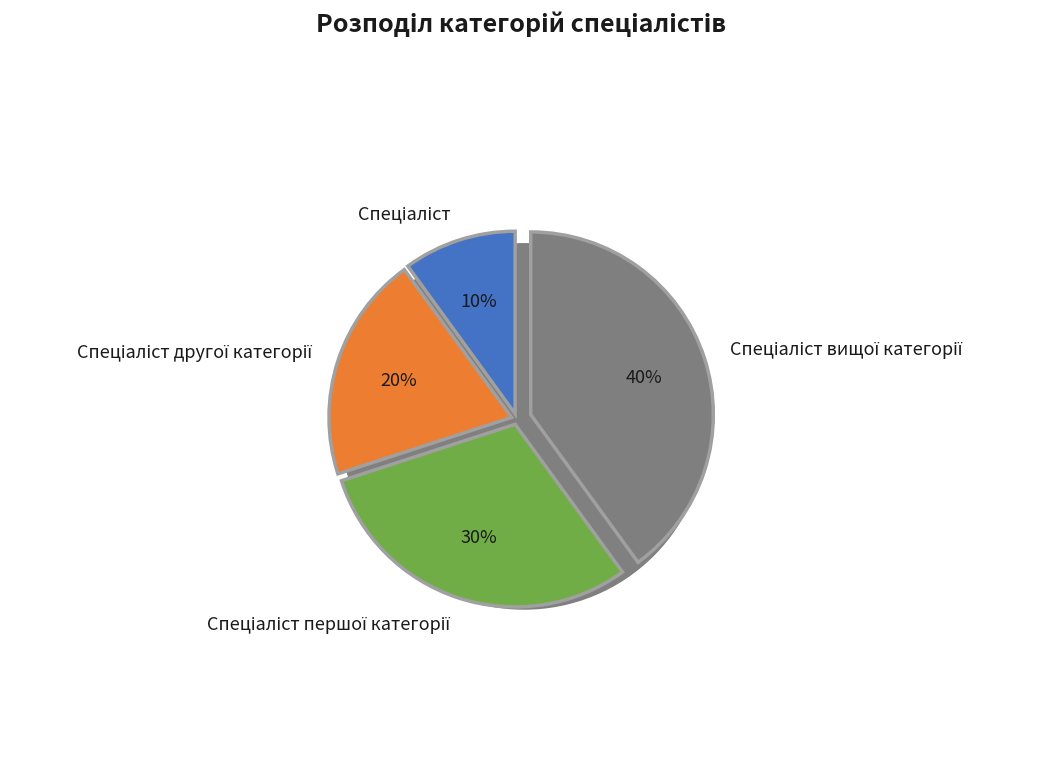

Is it true that Спеціаліст is 10% of the pie?

True